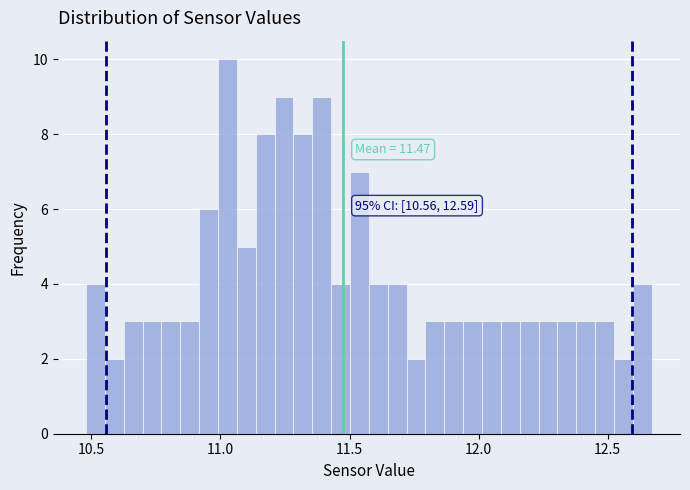

Around what value on the x-axis is the tallest bar? Give the approximate position of its centre, as read against the axis.

11.05